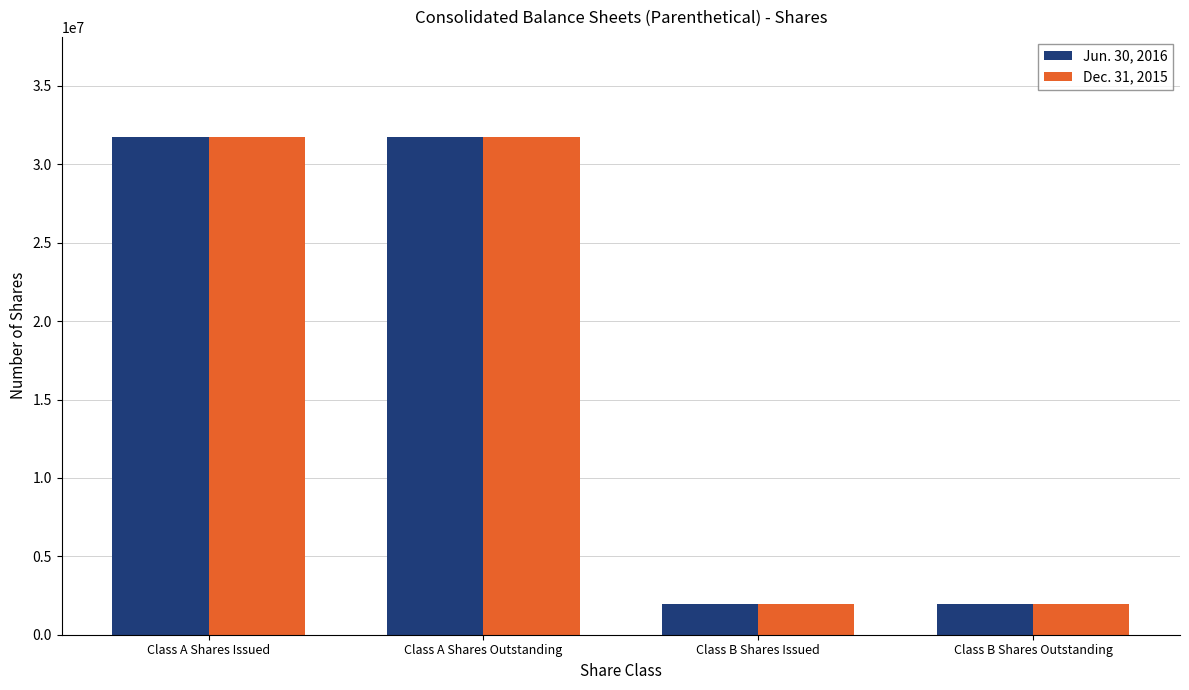

What is the total value across all series at Class A Shares Issued?

63548664